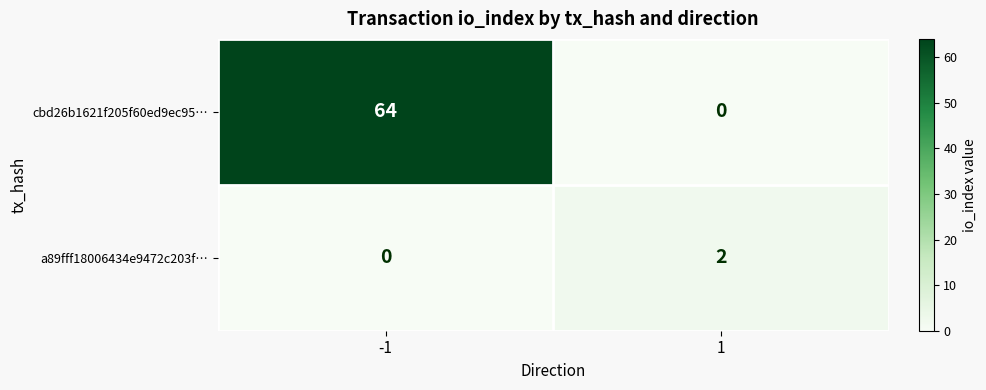

Which series has the largest range (max minus min)?

cbd26b1621f205f60ed9ec95…